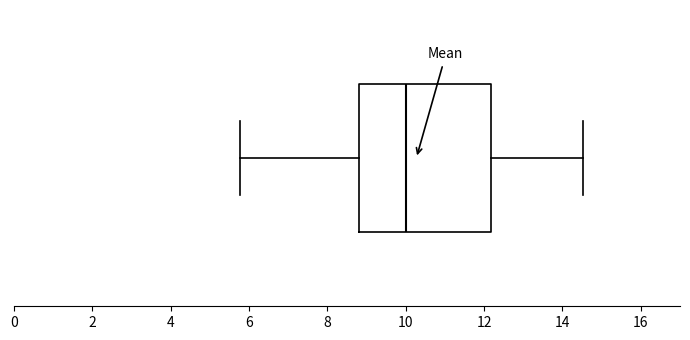

Transcribe this box plot: give where the median line is, the range the box spans, and where the two whiskers end, as read against the x-axis. The values are not printed on the chart, so give them approximately, as read against the axis.

median 10.0, box 8.8 to 12.2, whiskers 5.8 to 14.6